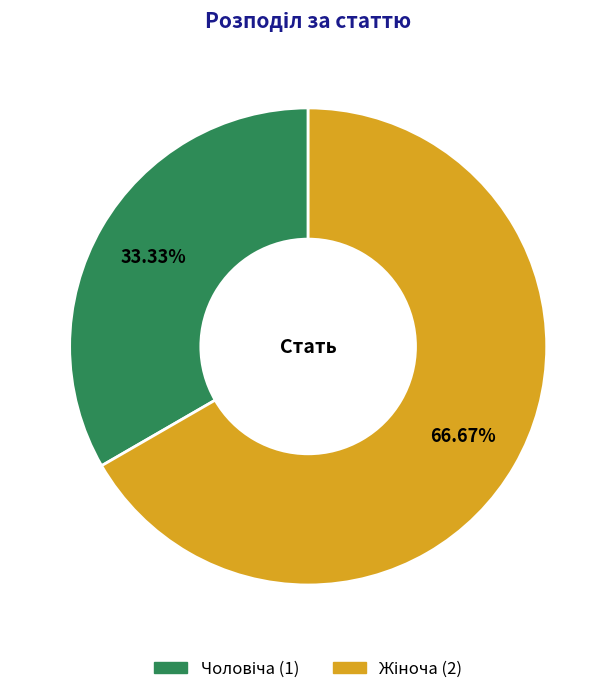

To the nearest percent, what is the difference between the largest and smallest slice percentages?

33%